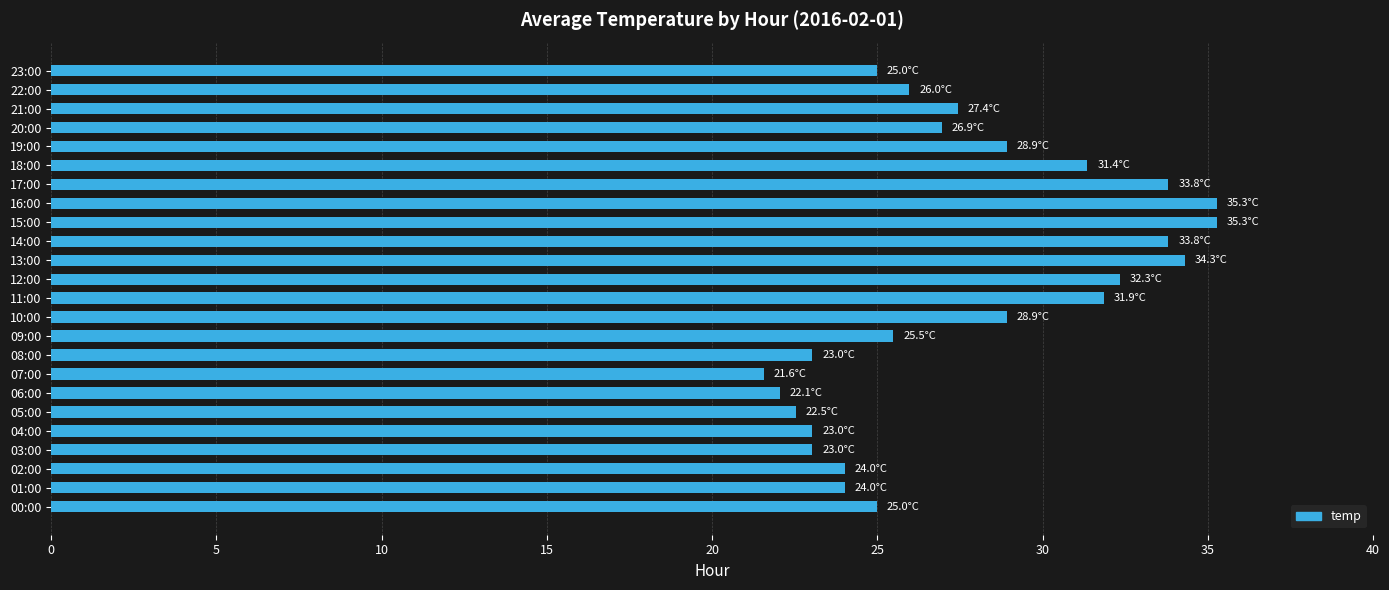

What is the difference between the maximum and second lowest values?

13.2